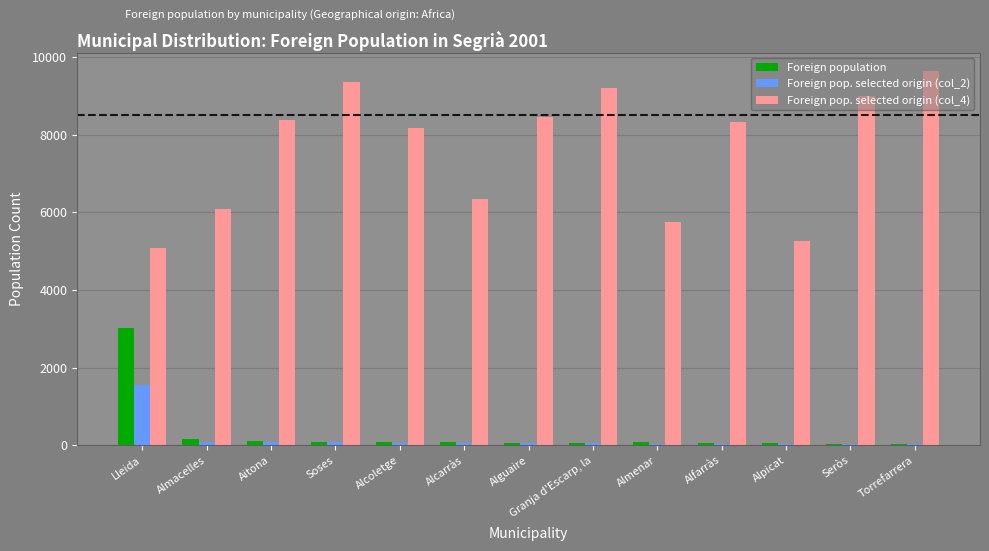

Is the value of Foreign pop. selected origin (col_2) at Seròs greater than the value of Foreign pop. selected origin (col_4) at Almacelles?

No